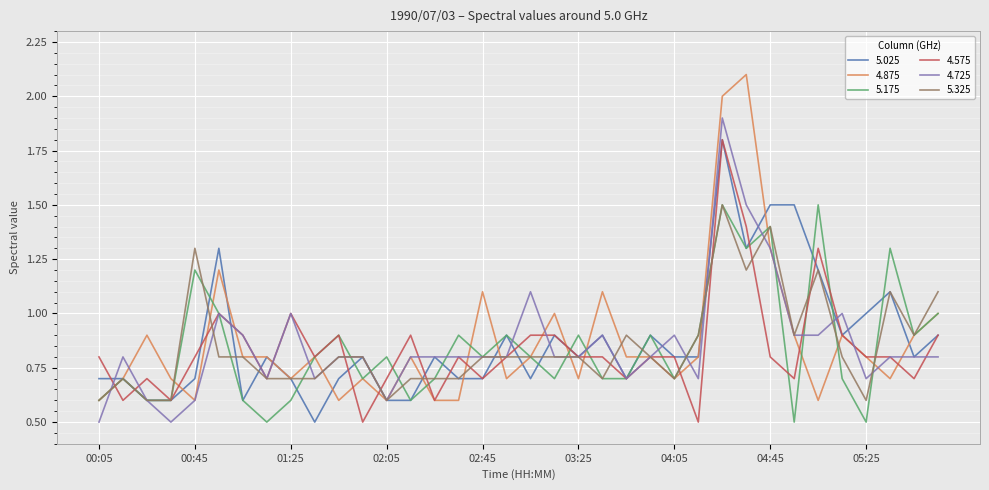

What is the minimum value shown in the chart?

0.5